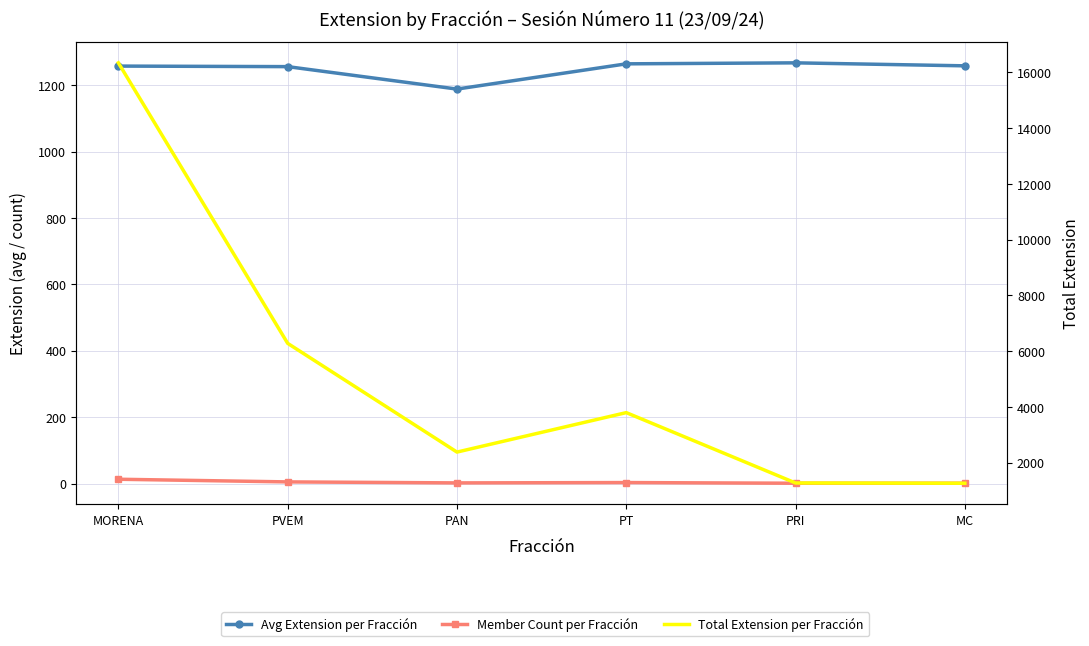

What is the value of the Member Count per Fracción point at the 2nd from the left?

5.0